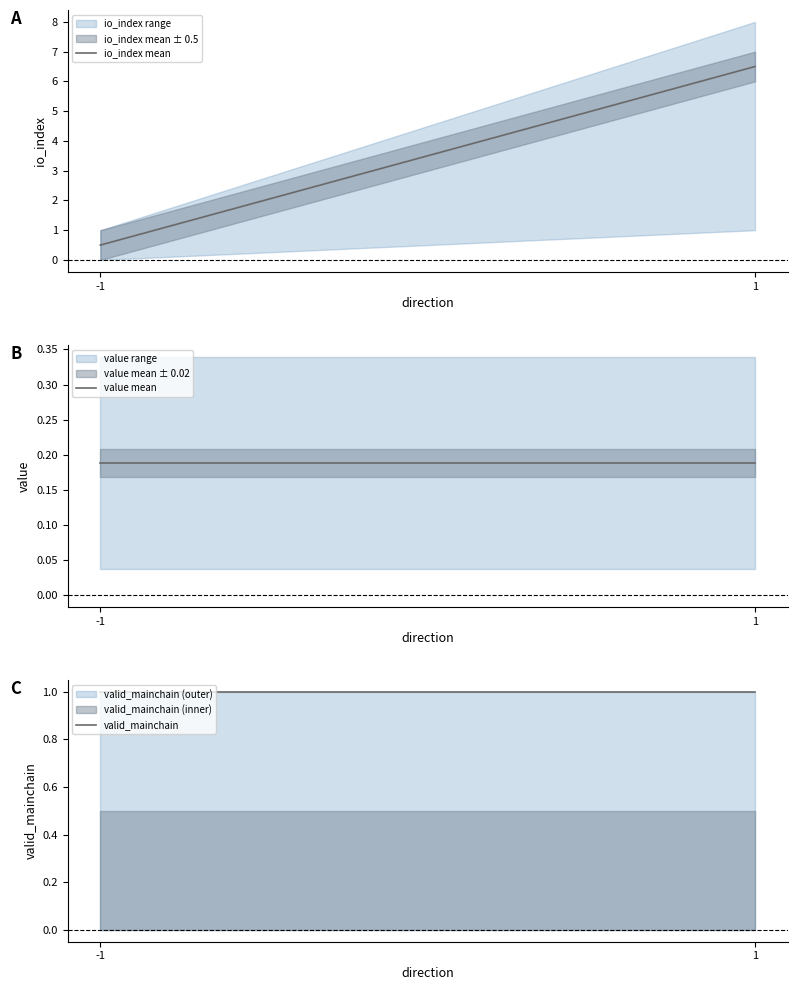

How many lines are shown in the chart?

3